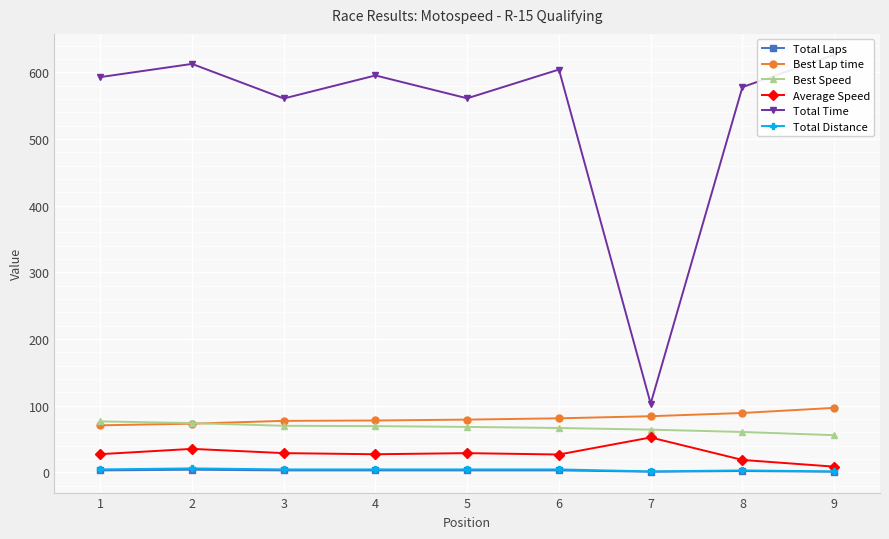

True or false: Best Speed and Total Time intersect in this chart.

False